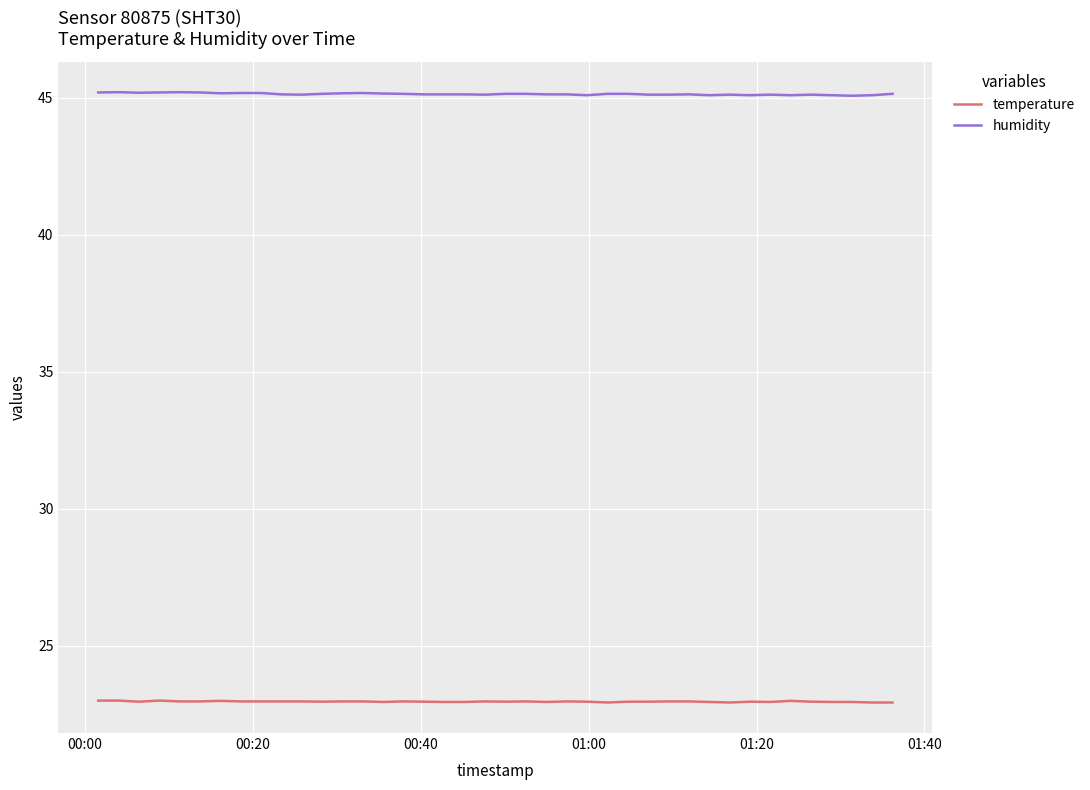

True or false: humidity and temperature cross at least once.

False